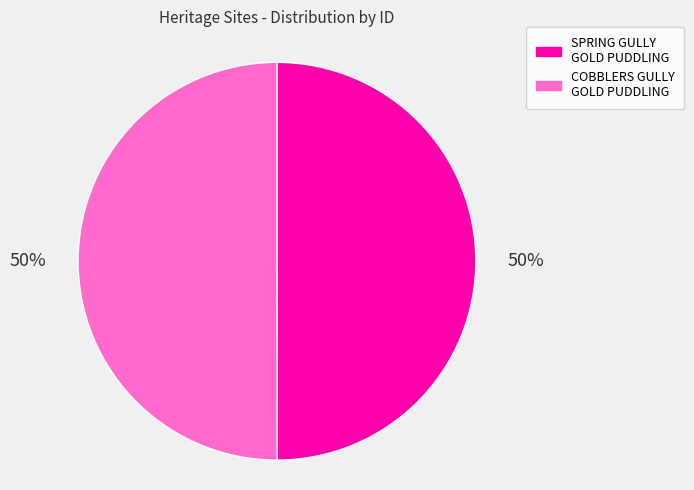

To the nearest percent, what is the average slice percentage?

50%